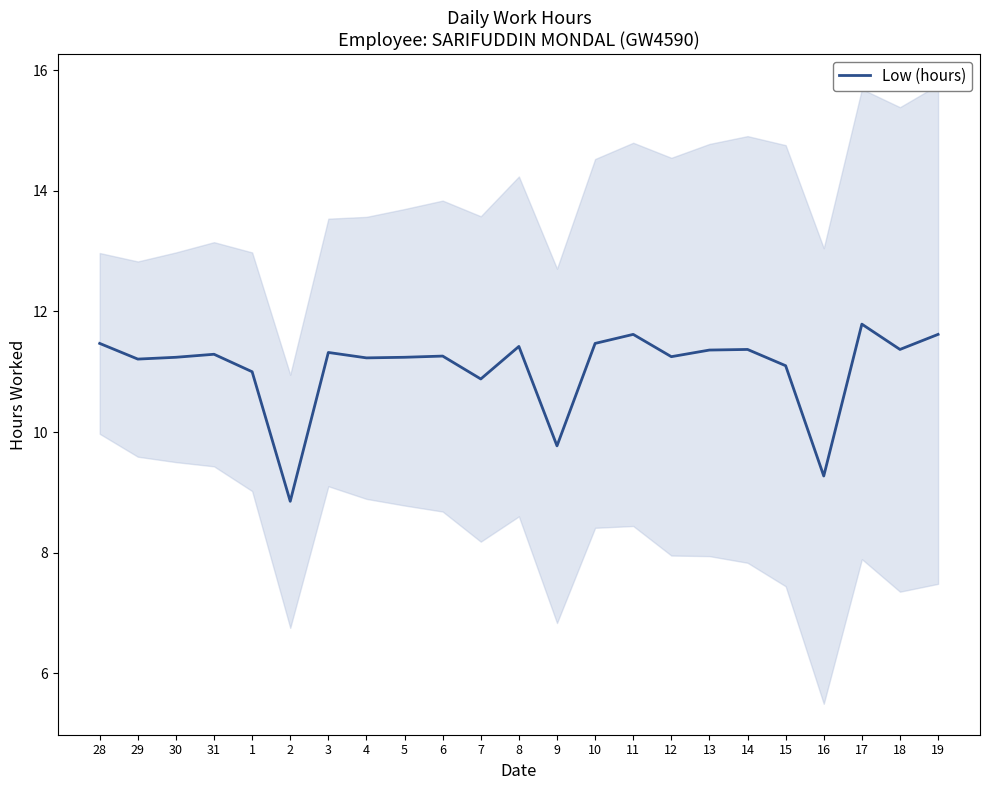

Reading left to right, what are all the values shown in this chart?

28=11.5	29=11.2	30=11.2	31=11.3	1=11.0	2=8.8	3=11.3	4=11.2	5=11.2	6=11.3	7=10.9	8=11.4	9=9.8	10=11.5	11=11.6	12=11.2	13=11.4	14=11.4	15=11.1	16=9.3	17=11.8	18=11.4	19=11.6